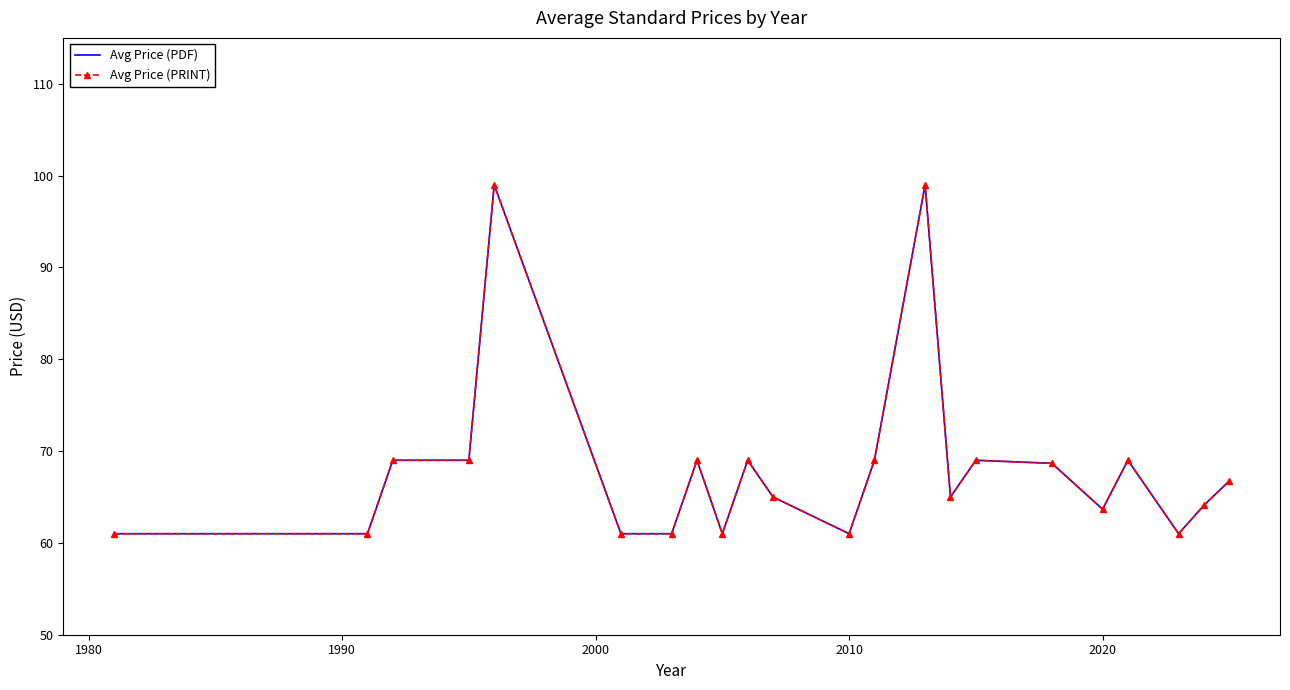

True or false: Avg Price (PRINT) and Avg Price (PDF) cross at least once.

False